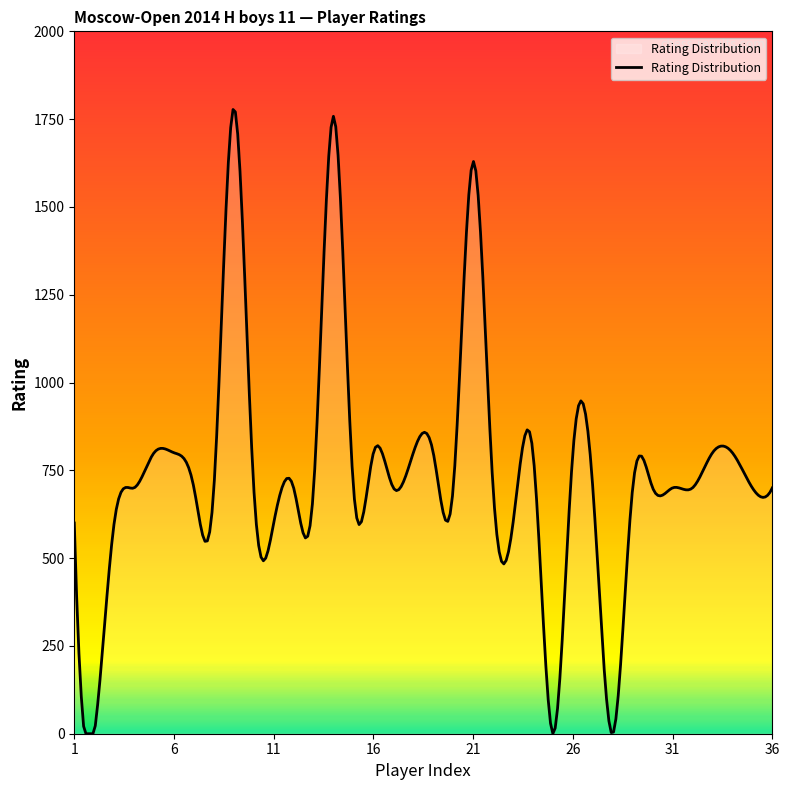

What is the greatest value displayed?

1777.5